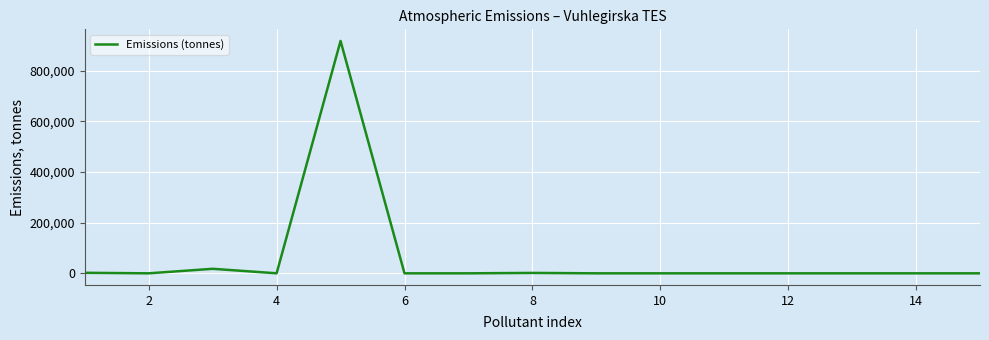

What is the difference between the maximum and minimum values?

917842.2